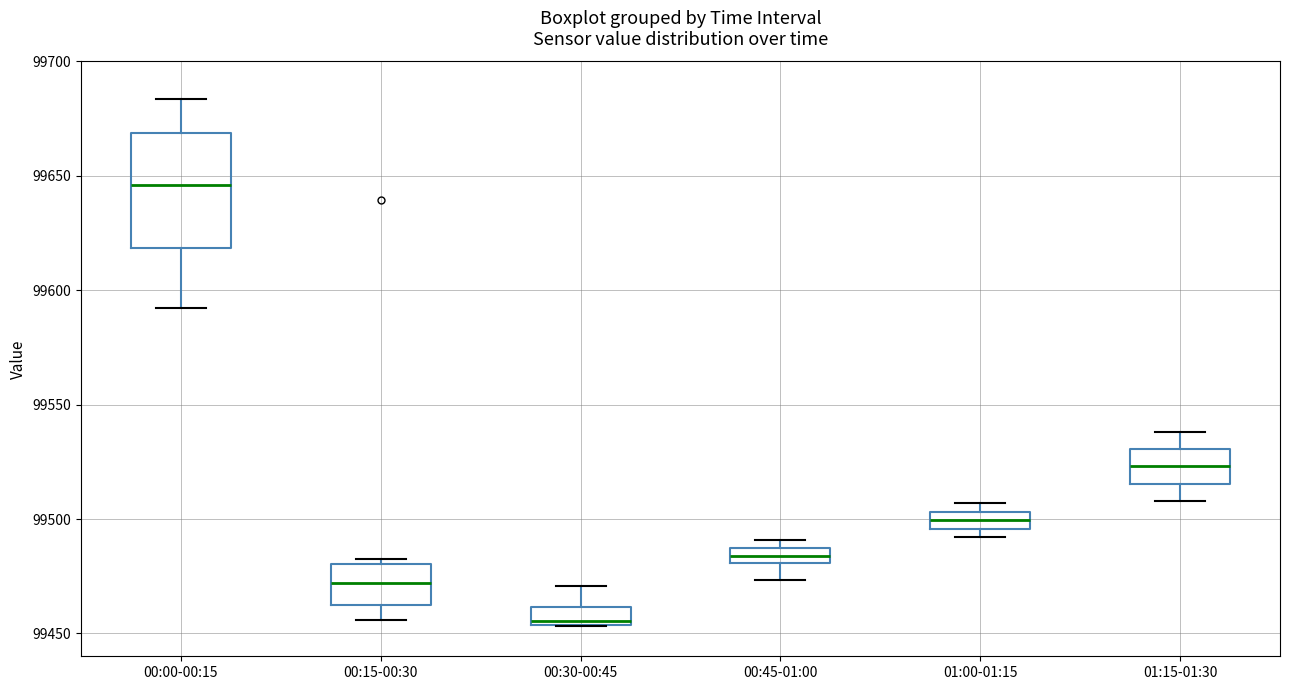

Comparing the boxes themselves (not the whiskers), which one is the tallest?

00:00-00:15